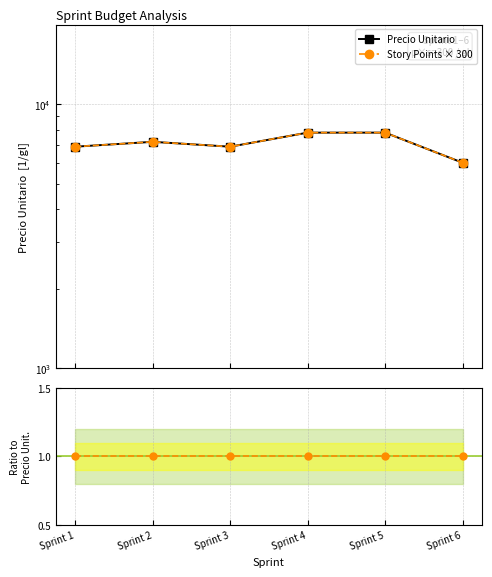

True or false: Precio Unitario and Story Points × 300 cross at least once.

False